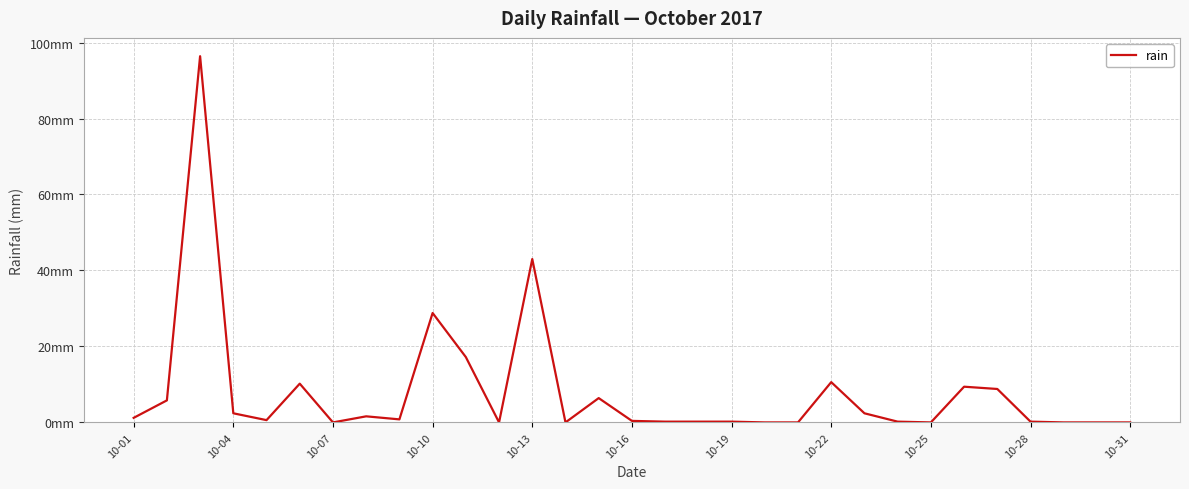

Does the chart display data point markers on the line(s)?

No